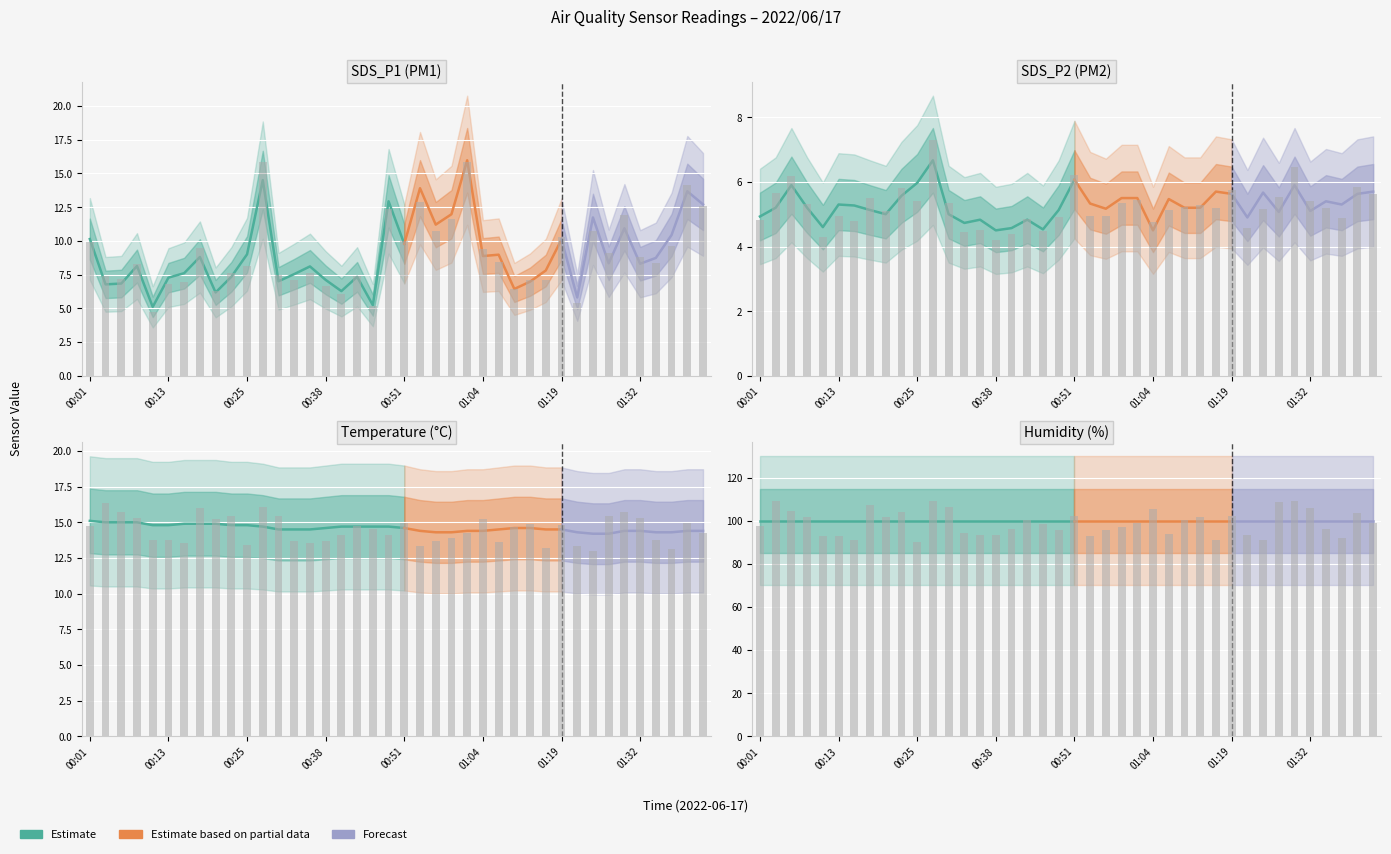

List the labels in order of Temp value, largest first.

00:01, 00:03, 00:06, 00:08, 00:16, 00:18, 00:21, 00:11, 00:13, 00:23, 00:25, 00:28, 00:40, 00:43, 00:46, 00:49, 00:38, 00:51, 01:12, 01:14, 00:30, 00:33, 00:35, 01:06, 01:17, 01:19, 00:54, 01:01, 01:04, 01:29, 01:32, 01:39, 01:42, 00:56, 00:59, 01:22, 01:34, 01:37, 01:24, 01:27